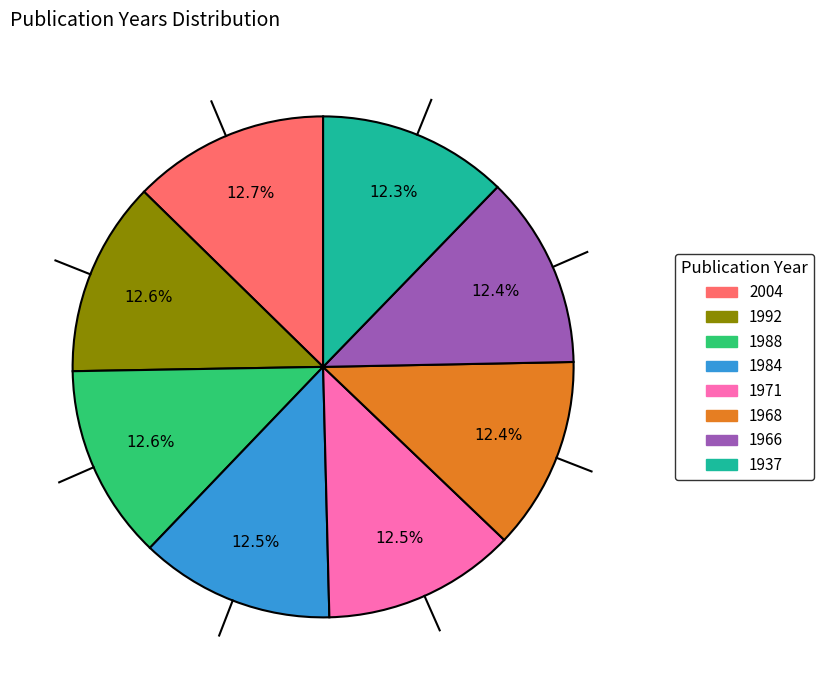

What percentage do 1937 and 1968 together represent?

24.7%